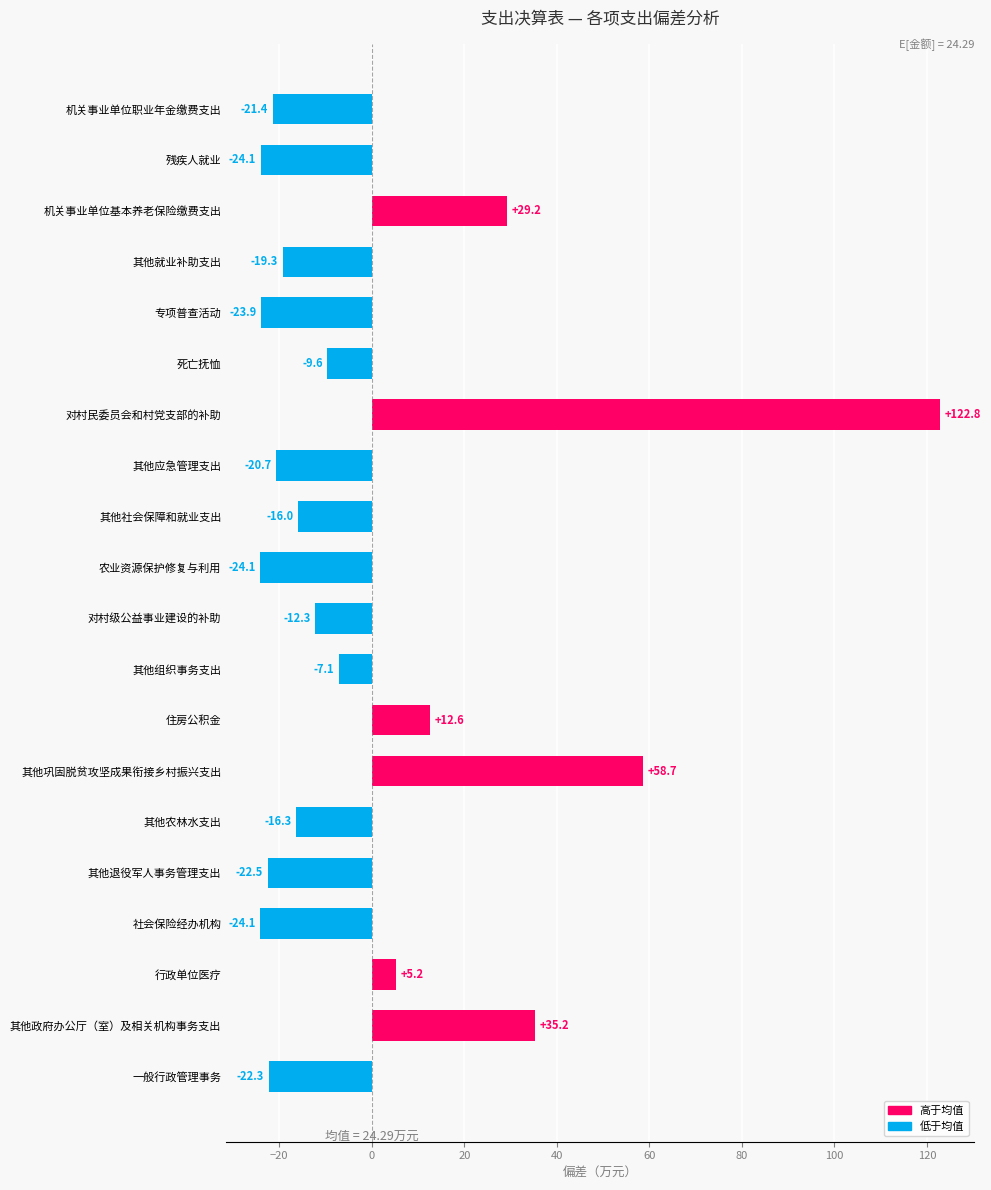

Reading top to bottom, list all the values displayed in this chart.

-21.4	-24.1	29.2	-19.3	-23.9	-9.6	122.8	-20.7	-16.0	-24.1	-12.3	-7.1	12.6	58.7	-16.3	-22.5	-24.1	5.2	35.2	-22.3